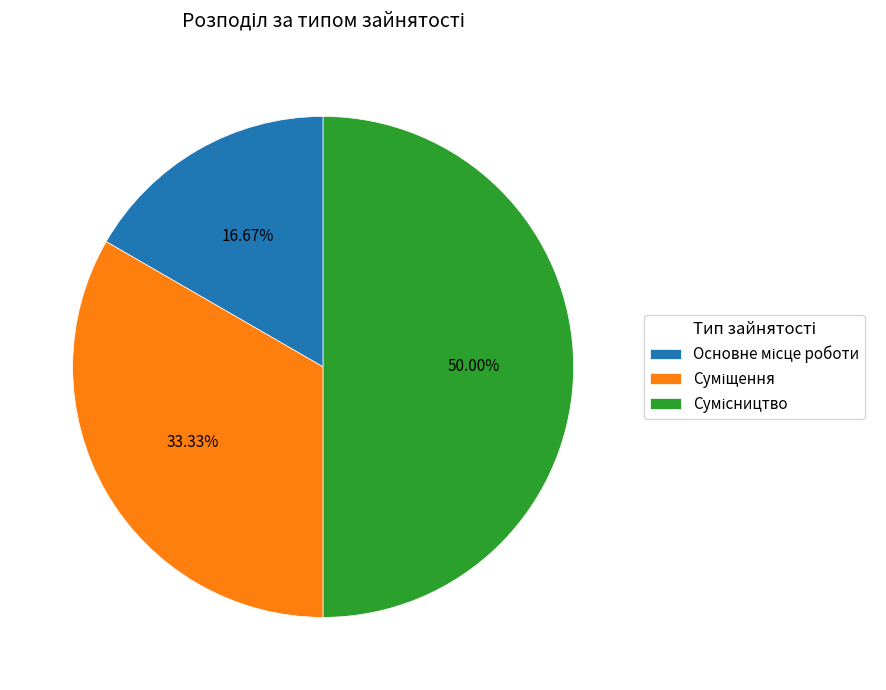

How many slices are in this pie chart?

3